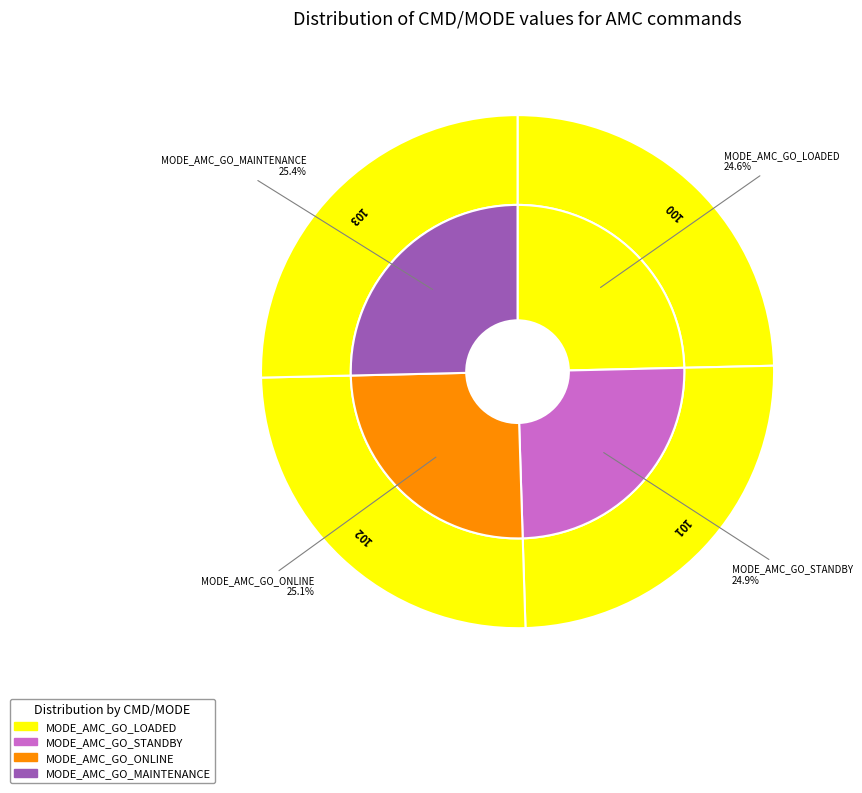

The MODE_AMC_GO_MAINTENANCE slice represents 40% of the pie. True or false?

False